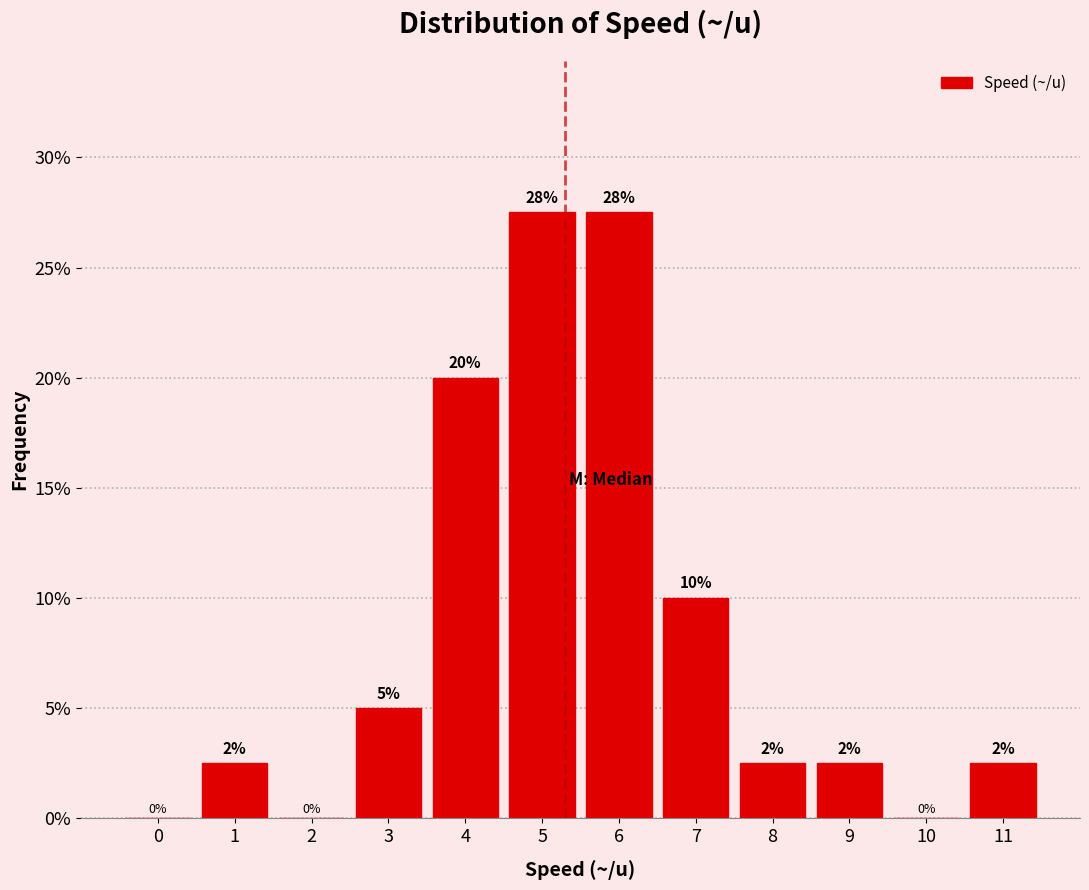

Are the bars horizontal?

No